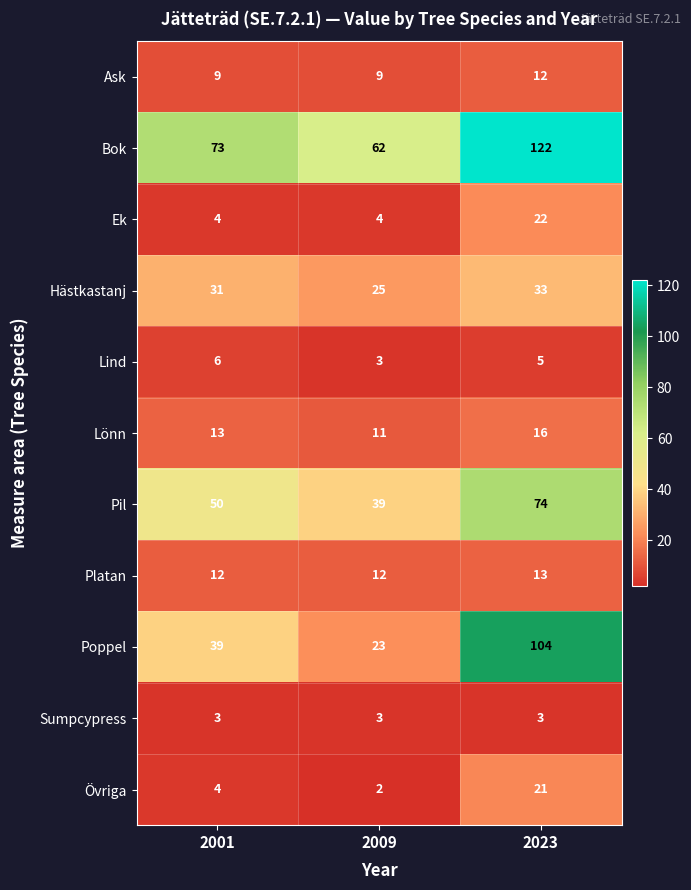

The value of Poppel at 2009 is 23. True or false?

True